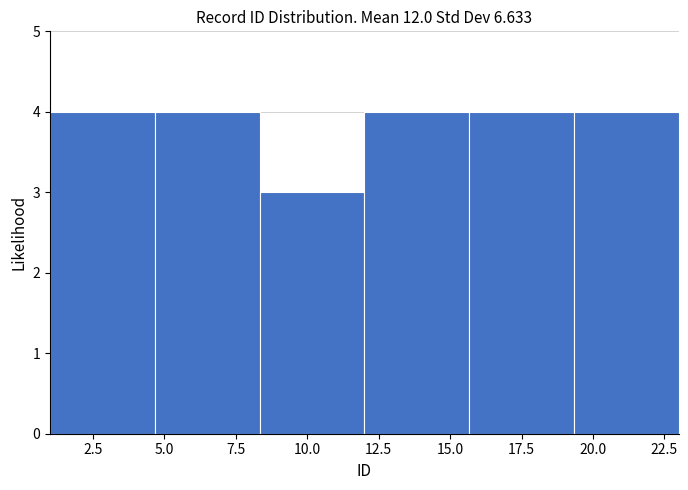

Reading left to right, list every bar in this chart as the range it spans on the x-axis followed by its height. Neither the bar edges nor the heights are printed on the chart, so give them approximately, as read against the axes.

1.0 to 4.5: 4
4.5 to 8.5: 4
8.5 to 12.0: 3
12.0 to 15.5: 4
15.5 to 19.5: 4
19.5 to 23.0: 4